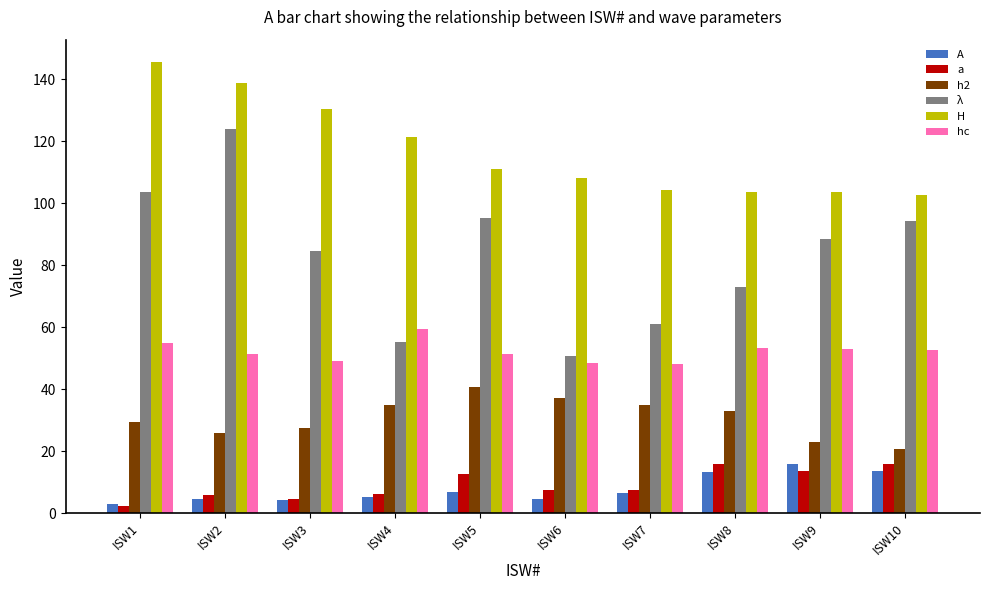

Which category has the highest value across all series?

ISW1